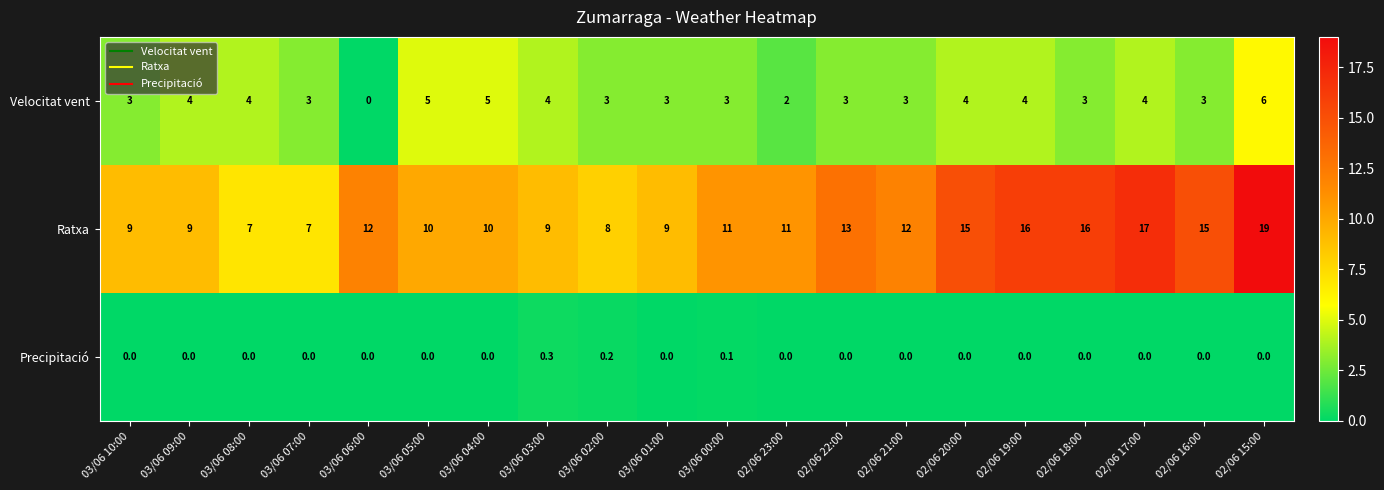

What is the spread (max minus min) of values at 03/06 03:00?

8.7